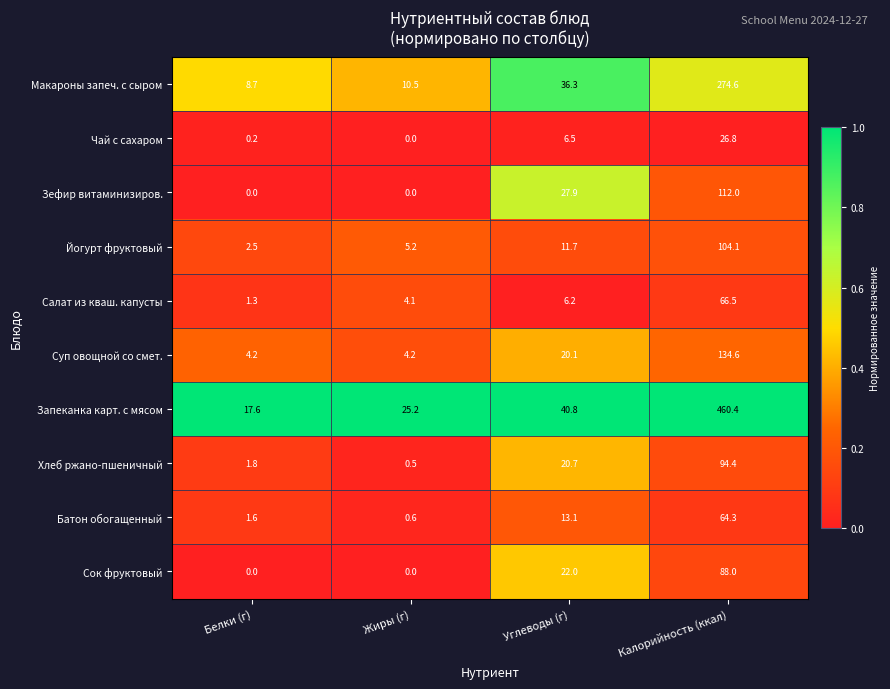

What is the total value across all series at Углеводы (г)?

205.3